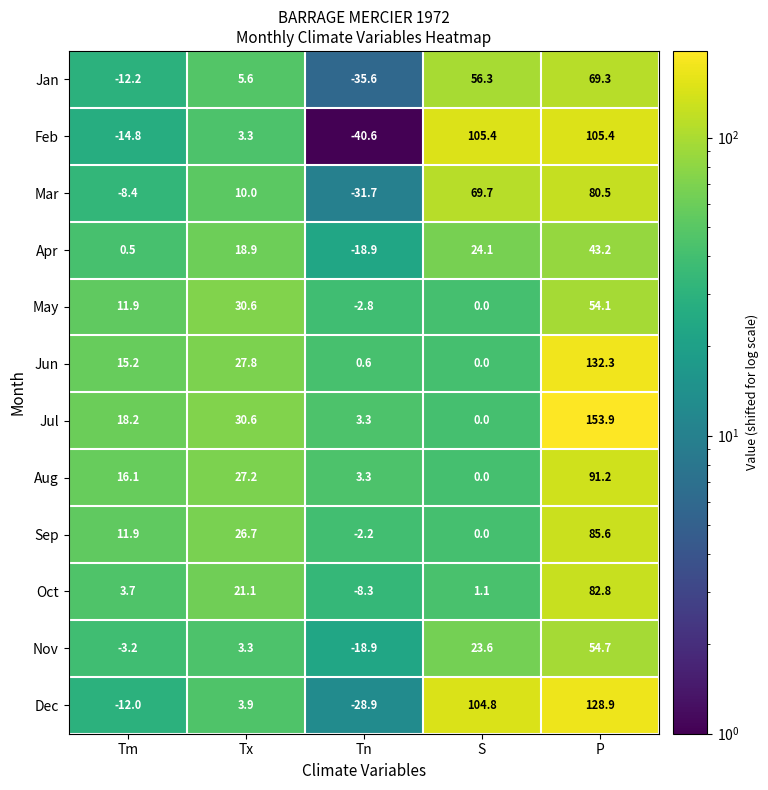

What is the total value across all series at S?

385.0